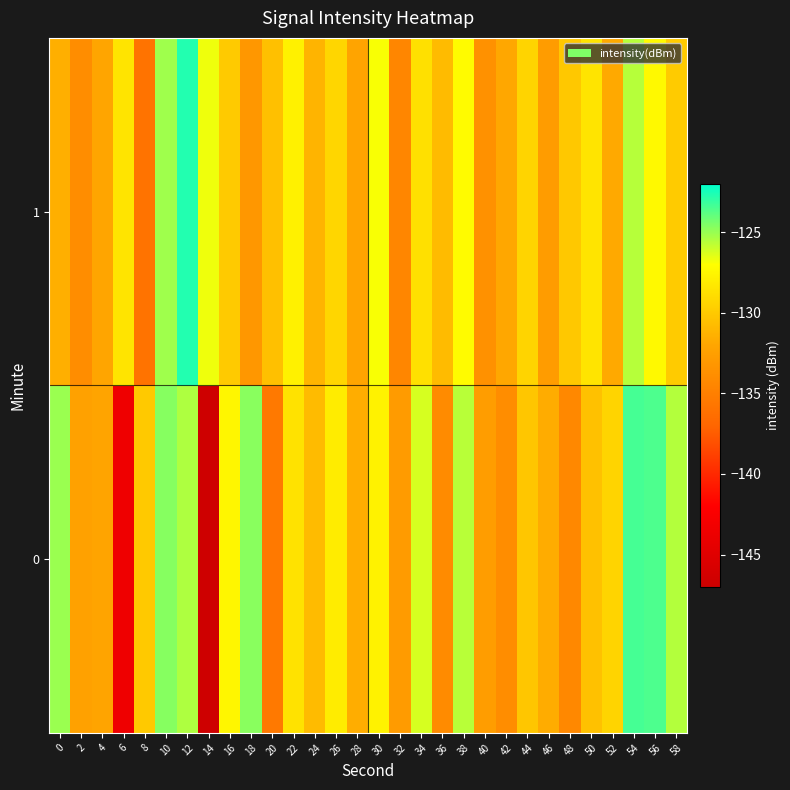

What is the difference between the highest and lowest values at 26?

1.3